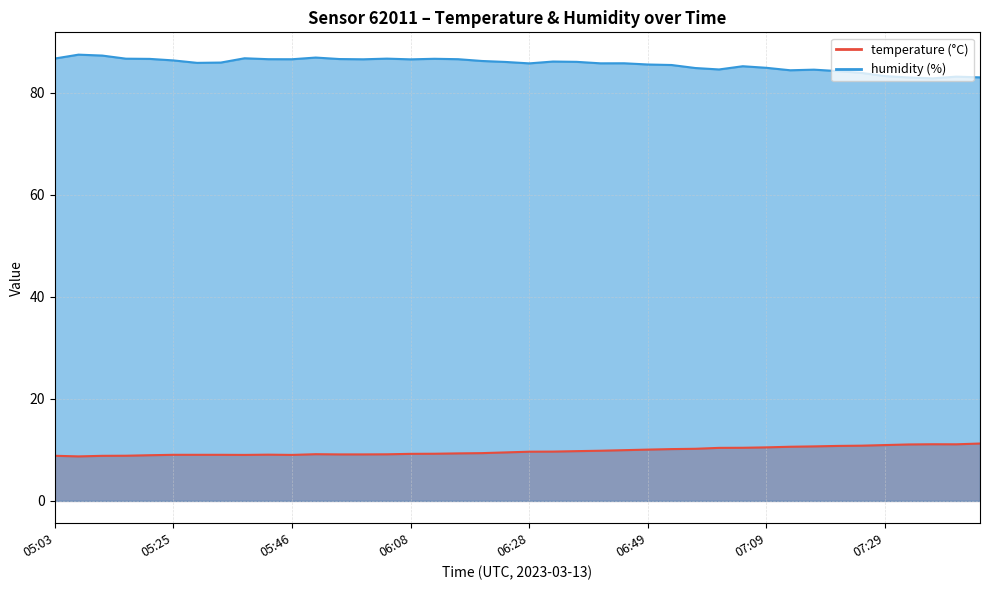

True or false: temperature and humidity cross at least once.

False